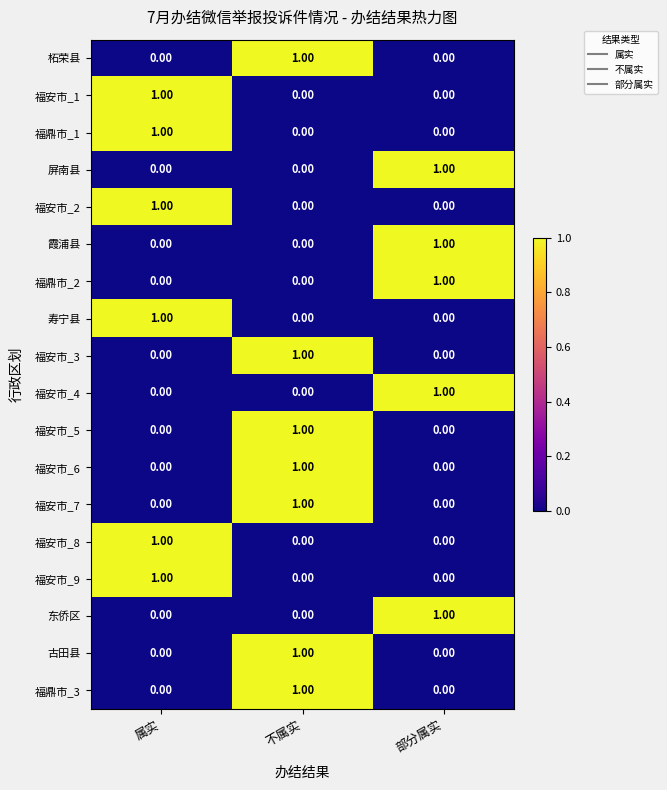

Which category has the highest value in the 福鼎市_1 series?

属实